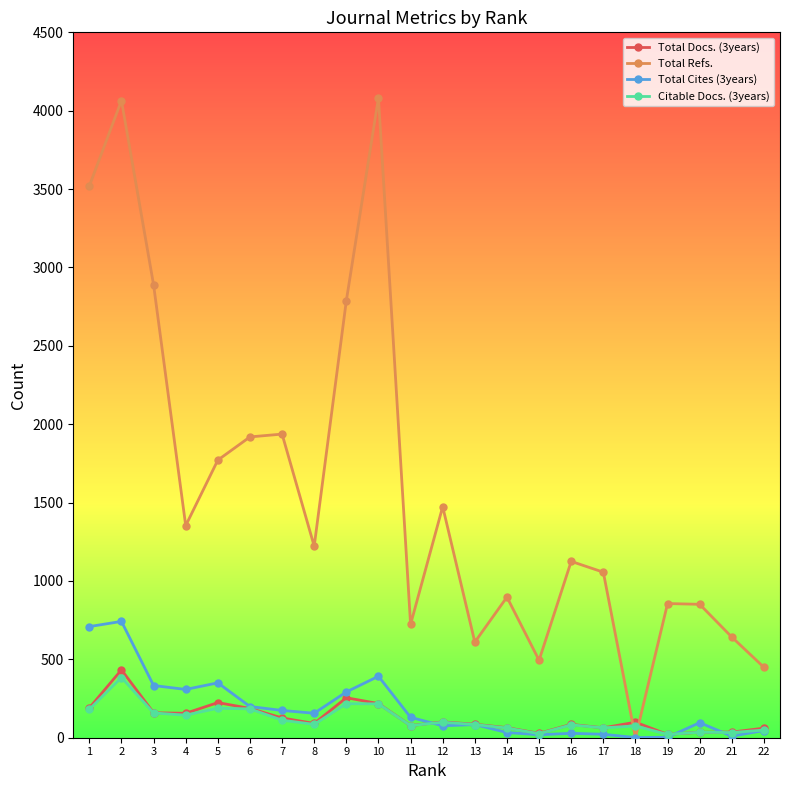

What is the maximum value shown in the chart?

4083